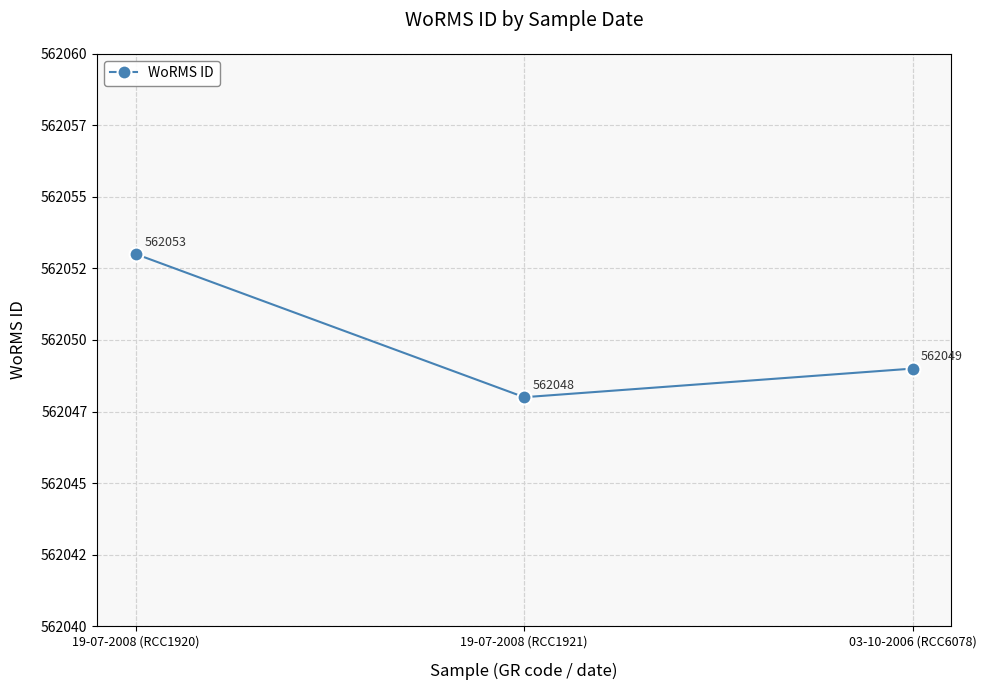

Rank the categories by value from highest to lowest.

19-07-2008 (RCC1920), 03-10-2006 (RCC6078), 19-07-2008 (RCC1921)